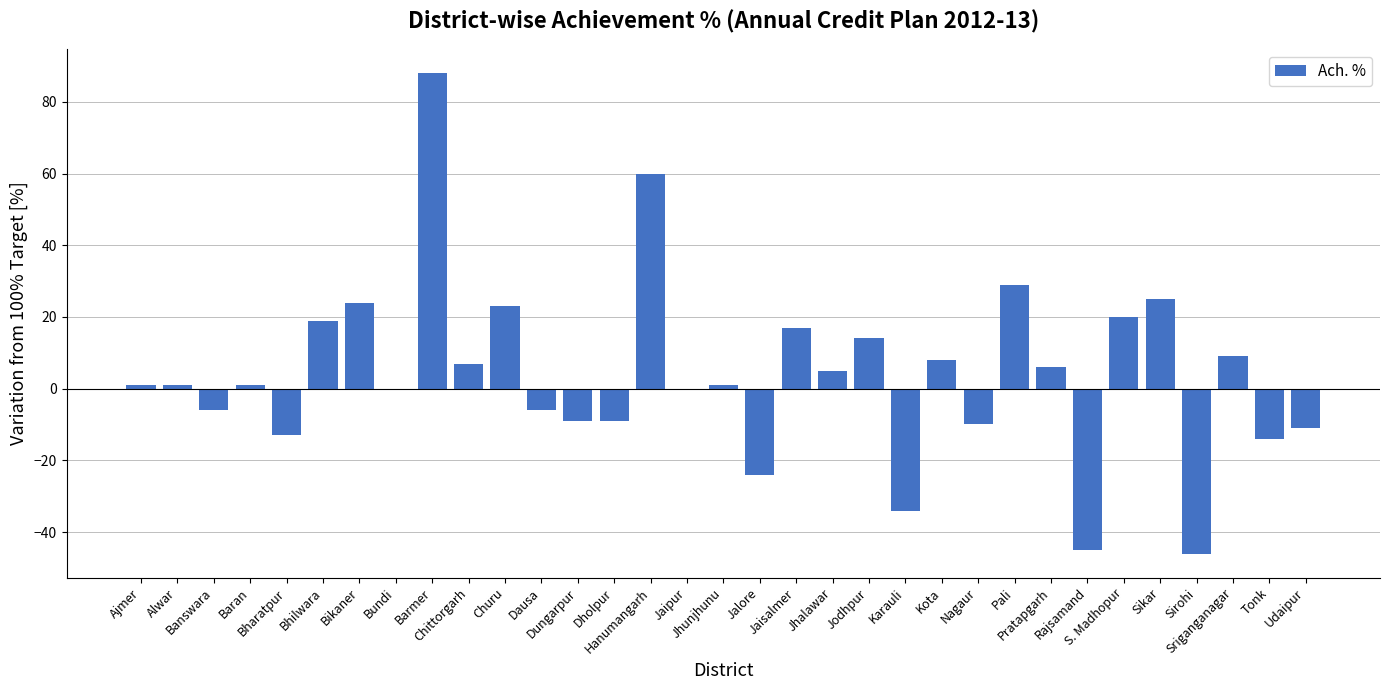

What is the maximum value shown in the chart?

88